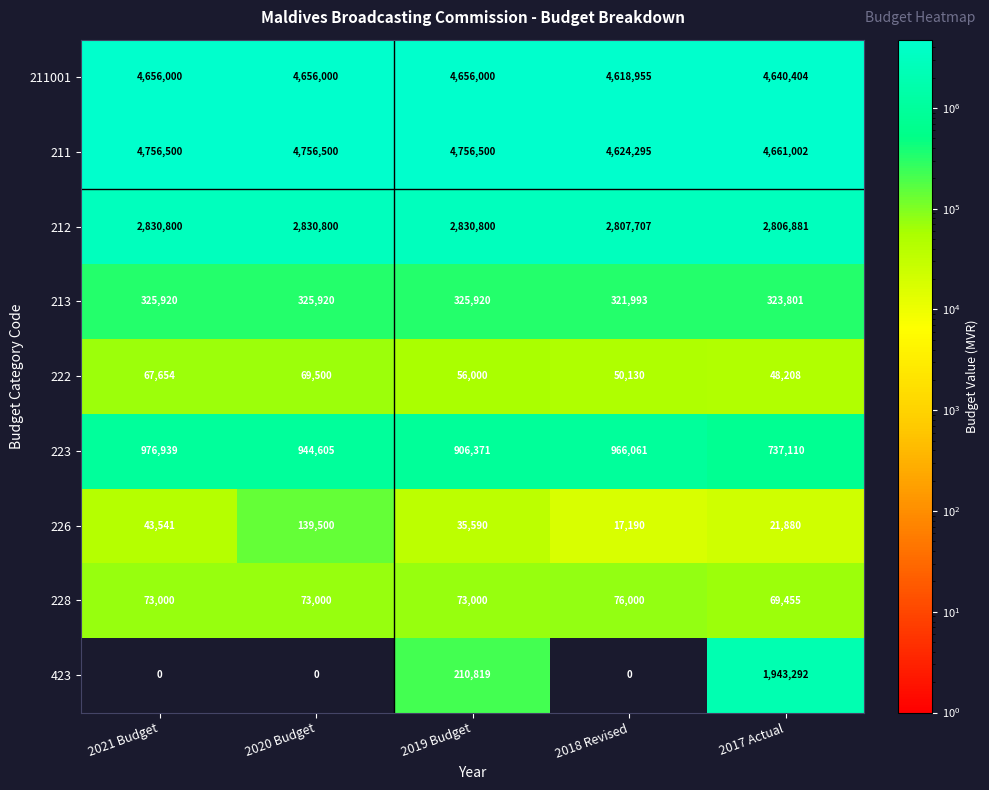

What is the difference between the maximum and minimum values in the 212 series?

23919